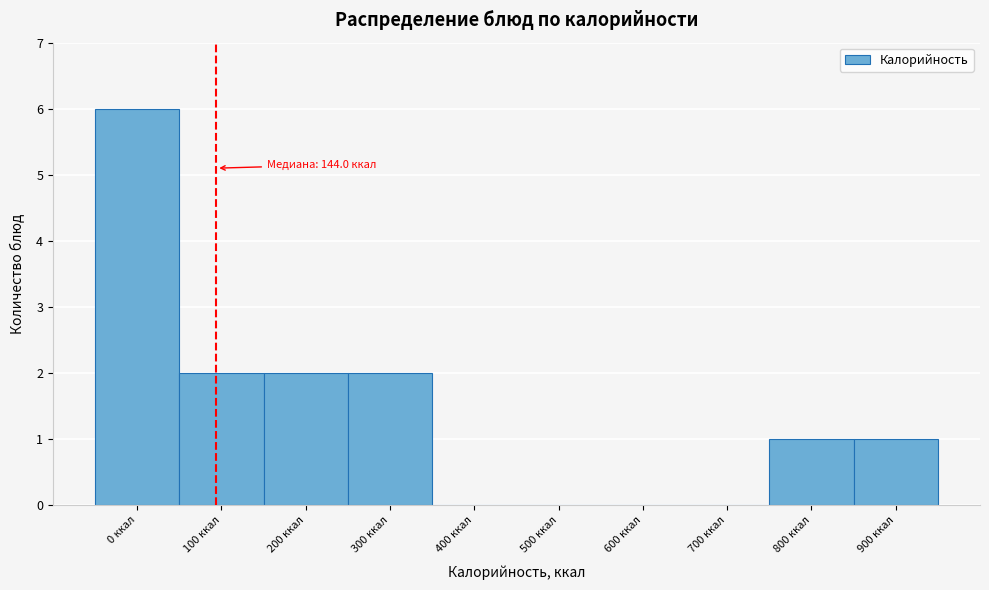

Reading left to right, transcribe all the data shown in this chart.

0 ккал=6	100 ккал=2	200 ккал=2	300 ккал=2	400 ккал=0	500 ккал=0	600 ккал=0	700 ккал=0	800 ккал=1	900 ккал=1